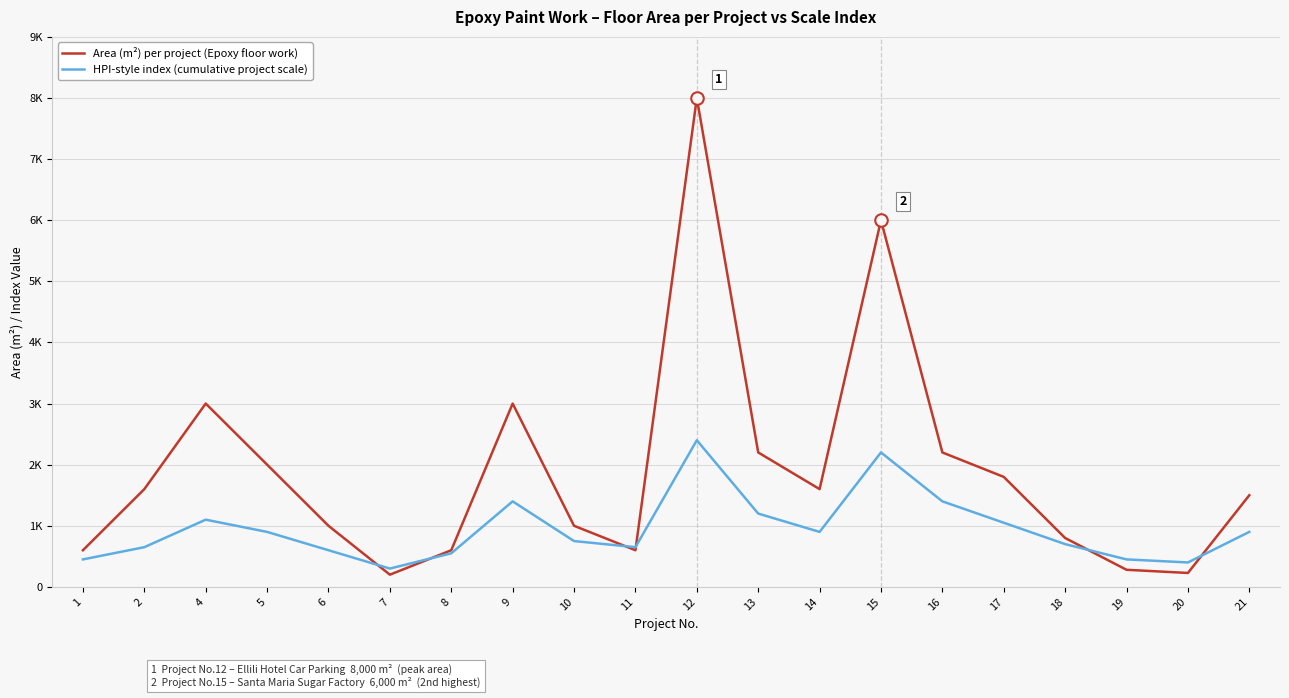

Between which two adjacent categories do Area (m²) per project (Epoxy floor work) and HPI-style index (cumulative project scale) first intersect?

6 and 7